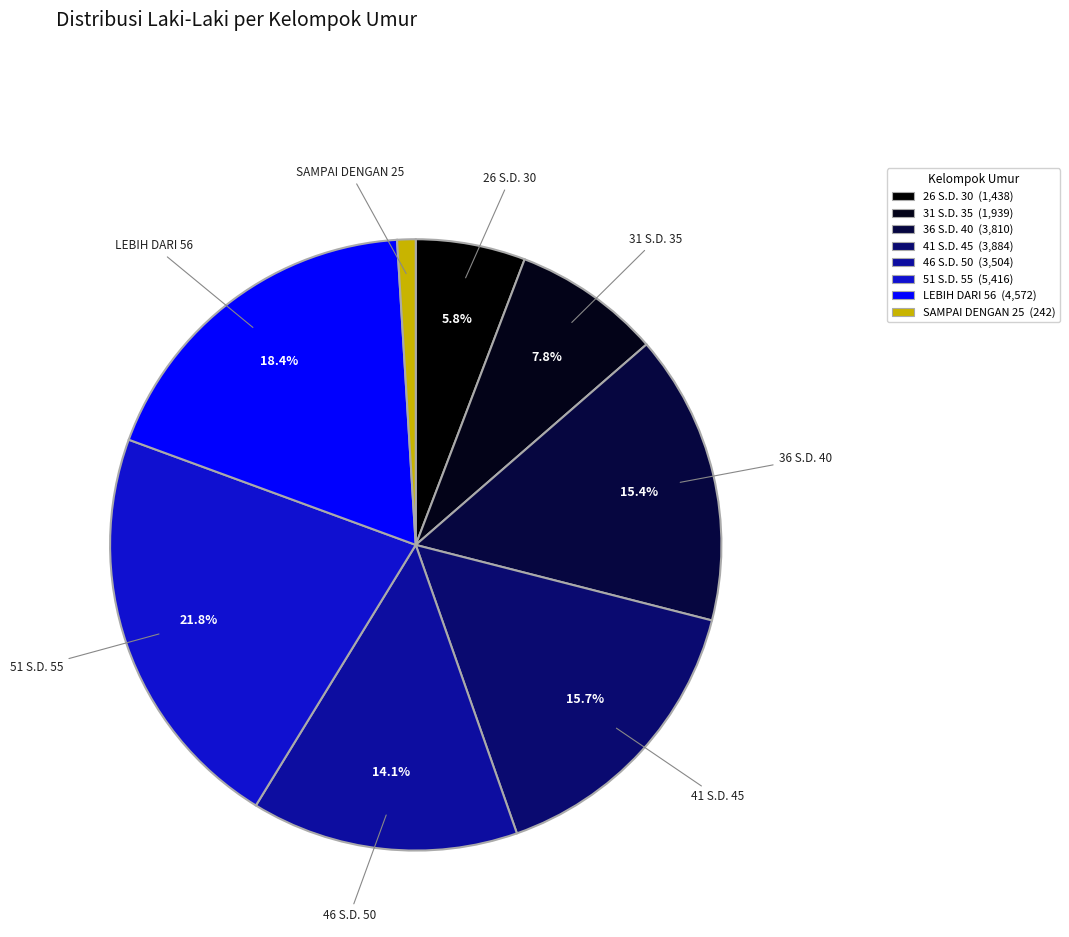

Which has a higher value, 41 S.D. 45 or 36 S.D. 40?

41 S.D. 45